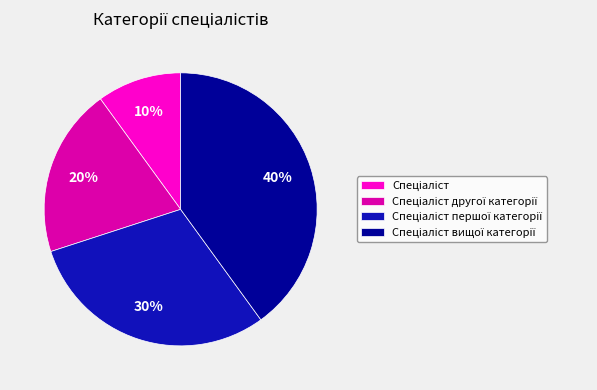

How many segments does this pie chart have?

4